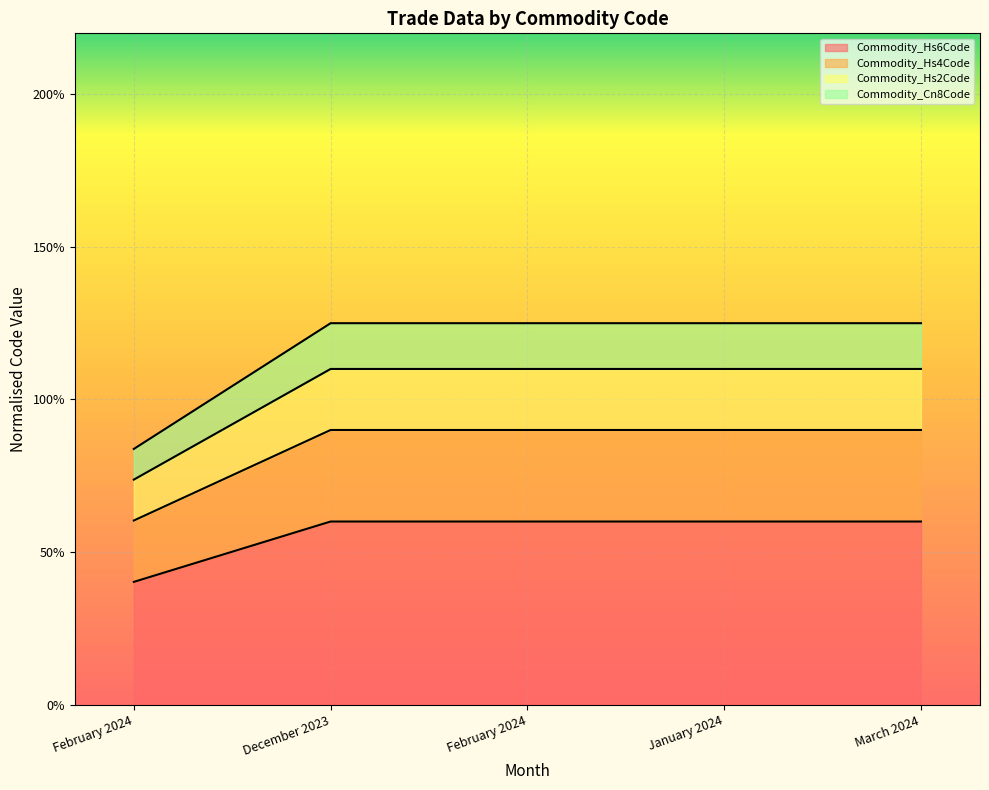

At how many categories does at least one series exceed 1?

4